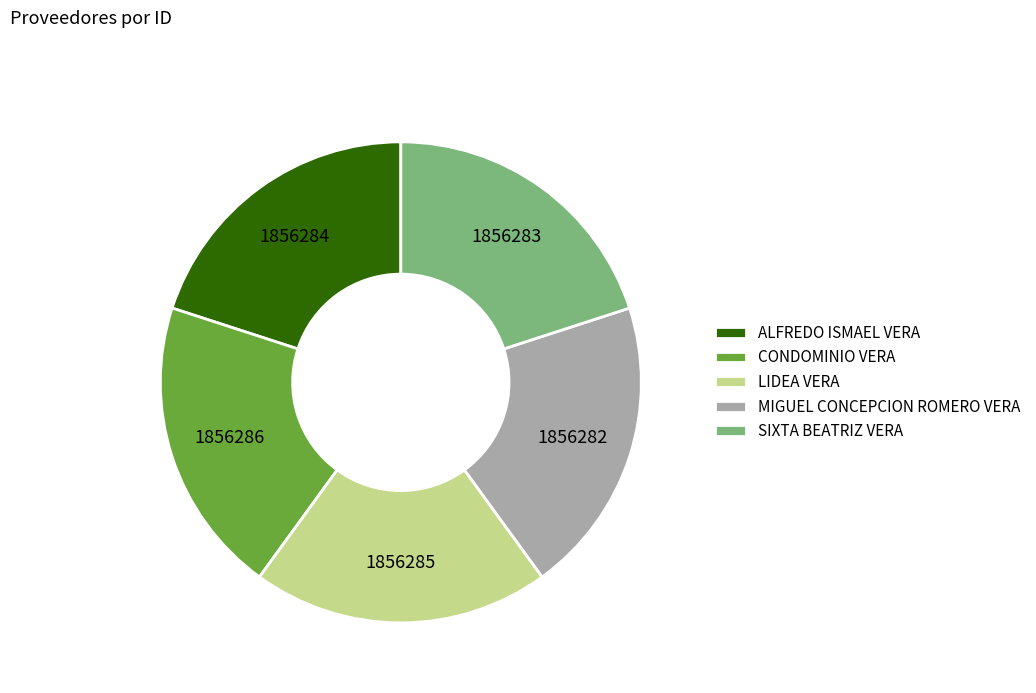

What is the ratio of the value at MIGUEL CONCEPCION ROMERO VERA to the value at LIDEA VERA?

1.0